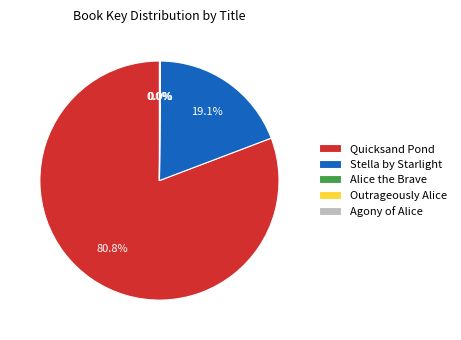

To the nearest percent, what is the average slice percentage?

20%